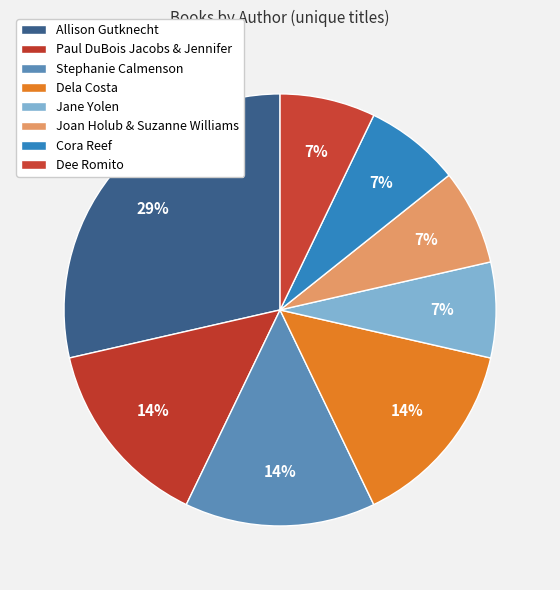

How many segments does this pie chart have?

8